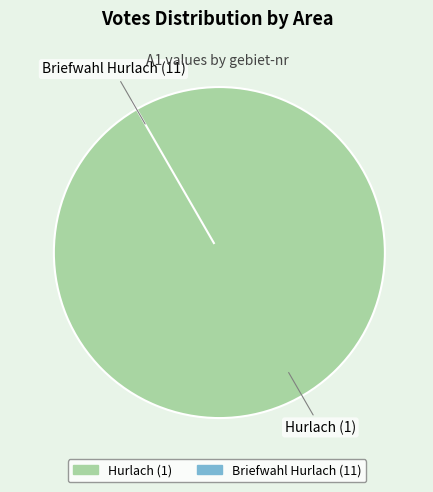

Between Hurlach (1) and Briefwahl Hurlach (11), which is larger?

Hurlach (1)